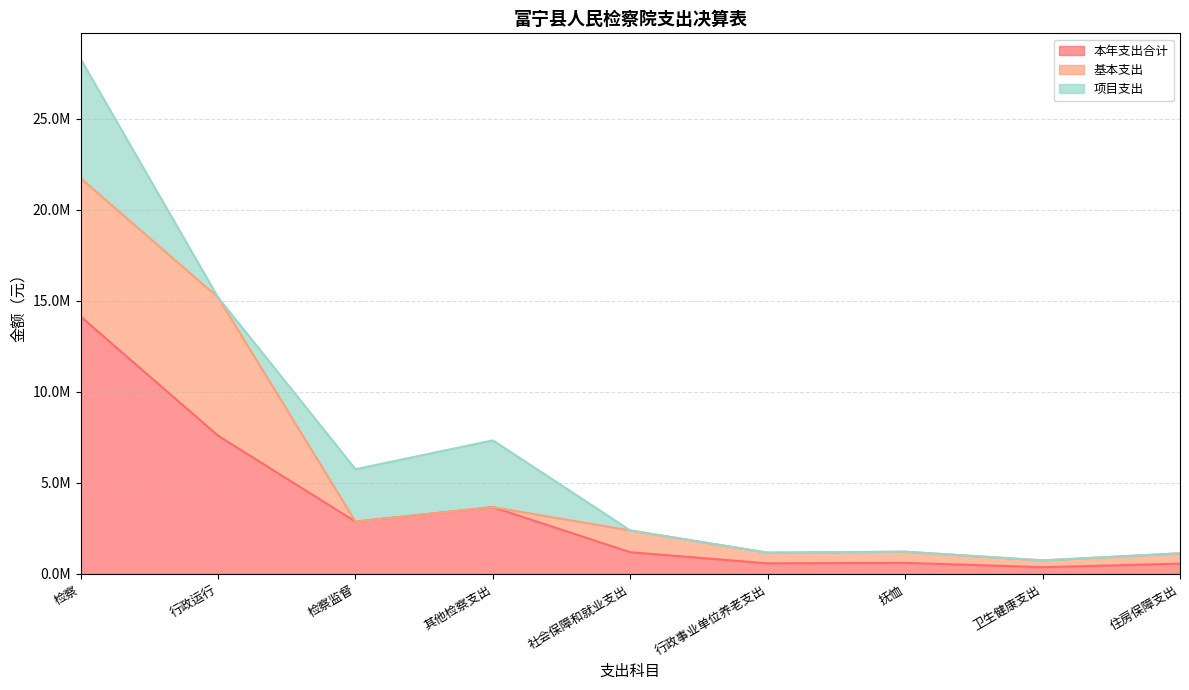

Reading right to left, transcribe all the data shown in this chart.

本年支出合计: 住房保障支出=567000.0	卫生健康支出=372469.0	抚恤=611199.7	行政事业单位养老支出=583094.5	社会保障和就业支出=1194294.2	其他检察支出=3668612.0	检察监督=2875970.0	行政运行=7592699.7	检察=14137281.7
基本支出: 住房保障支出=567000.0	卫生健康支出=372469.0	抚恤=611199.7	行政事业单位养老支出=583094.5	社会保障和就业支出=1194294.2	其他检察支出=0.0	检察监督=0.0	行政运行=7592699.7	检察=7592699.7
项目支出: 住房保障支出=0.0	卫生健康支出=0.0	抚恤=0.0	行政事业单位养老支出=0.0	社会保障和就业支出=0.0	其他检察支出=3668612.0	检察监督=2875970.0	行政运行=0.0	检察=6544582.0